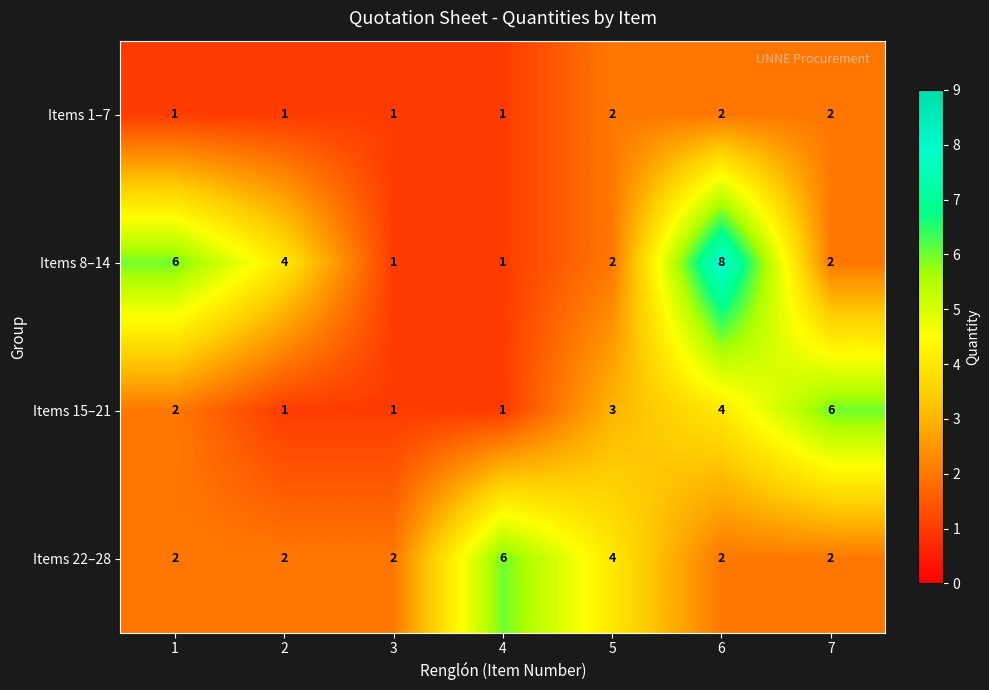

Reading left to right, transcribe all the data shown in this chart.

Items 1–7: 1	1	1	1	2	2	2
Items 8–14: 6	4	1	1	2	8	2
Items 15–21: 2	1	1	1	3	4	6
Items 22–28: 2	2	2	6	4	2	2